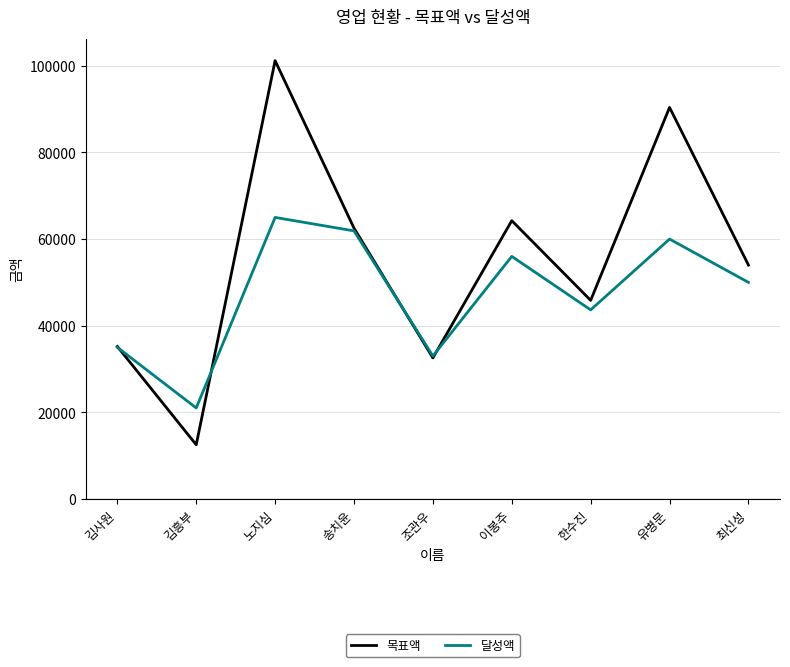

At which category does 달성액 reach its first local valley?

김흥부